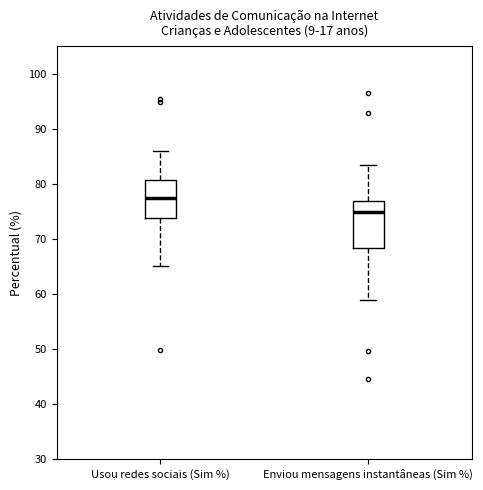

Reading left to right, read every box against the y-axis: the position of its median line, the range the box covers, and the ends of its whiskers. The values are not printed on the chart, so give them approximately, as read against the axis.

Usou redes sociais (Sim %): median 78, box 74 to 81, whiskers 65 to 86
Enviou mensagens instantâneas (Sim %): median 75, box 68 to 77, whiskers 59 to 83